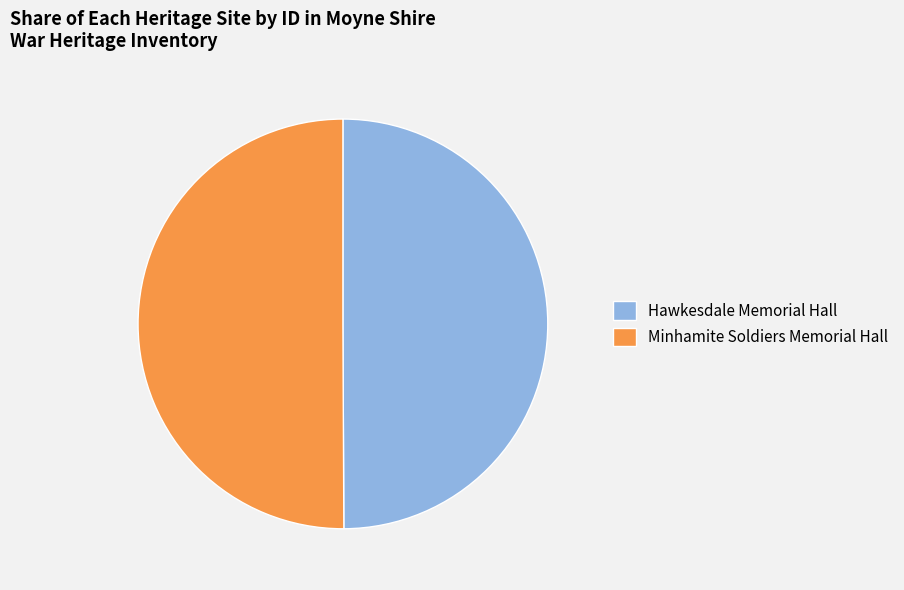

The Hawkesdale Memorial Hall slice represents 41% of the pie. True or false?

False